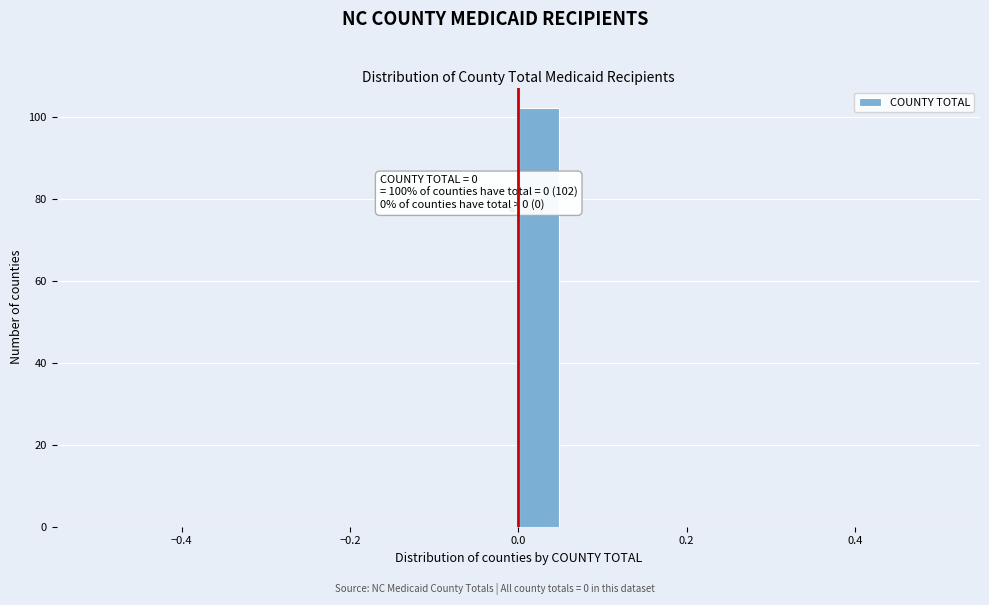

Around what value on the x-axis is the tallest bar? Give the approximate position of its centre, as read against the axis.

0.02